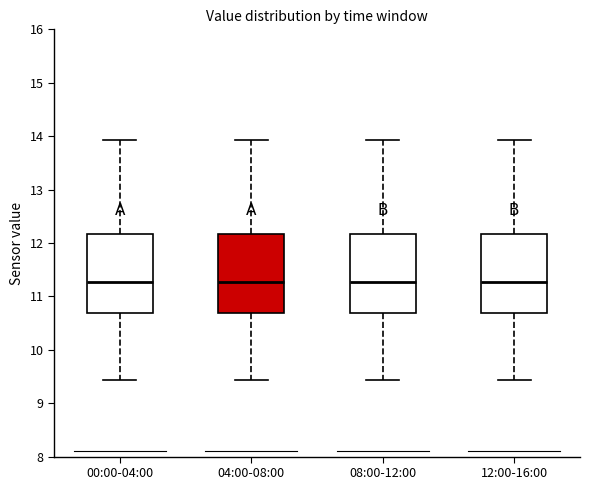

Reading left to right, transcribe this box plot: for each box, give where its median line is, the range the box spans, and where its two whiskers end, as read against the y-axis. The values are not printed on the chart, so give them approximately, as read against the axis.

00:00-04:00: median 11.3, box 10.7 to 12.2, whiskers 9.4 to 13.9
04:00-08:00: median 11.3, box 10.7 to 12.2, whiskers 9.4 to 13.9
08:00-12:00: median 11.3, box 10.7 to 12.2, whiskers 9.4 to 13.9
12:00-16:00: median 11.3, box 10.7 to 12.2, whiskers 9.4 to 13.9